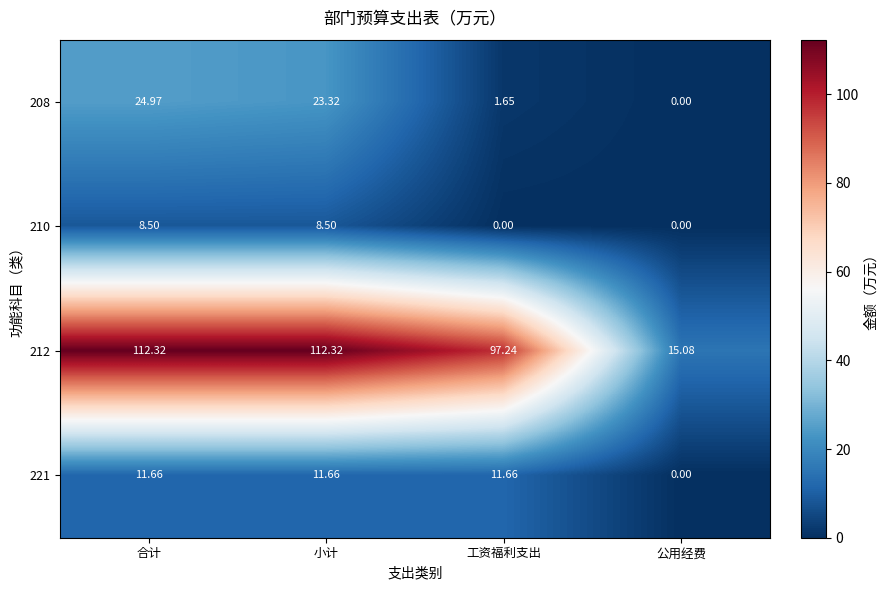

Where does the 212 series first go above 112?

合计